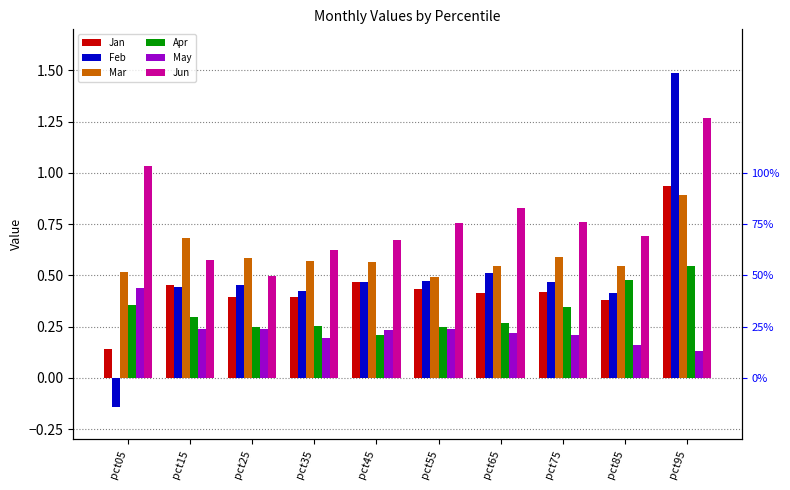

Reading left to right, what are all the values shown in this chart?

Jan: pct05=0.1	pct15=0.5	pct25=0.4	pct35=0.4	pct45=0.5	pct55=0.4	pct65=0.4	pct75=0.4	pct85=0.4	pct95=0.9
Feb: pct05=-0.1	pct15=0.4	pct25=0.5	pct35=0.4	pct45=0.5	pct55=0.5	pct65=0.5	pct75=0.5	pct85=0.4	pct95=1.5
Mar: pct05=0.5	pct15=0.7	pct25=0.6	pct35=0.6	pct45=0.6	pct55=0.5	pct65=0.5	pct75=0.6	pct85=0.5	pct95=0.9
Apr: pct05=0.4	pct15=0.3	pct25=0.2	pct35=0.3	pct45=0.2	pct55=0.2	pct65=0.3	pct75=0.3	pct85=0.5	pct95=0.5
May: pct05=0.4	pct15=0.2	pct25=0.2	pct35=0.2	pct45=0.2	pct55=0.2	pct65=0.2	pct75=0.2	pct85=0.2	pct95=0.1
Jun: pct05=1.0	pct15=0.6	pct25=0.5	pct35=0.6	pct45=0.7	pct55=0.8	pct65=0.8	pct75=0.8	pct85=0.7	pct95=1.3